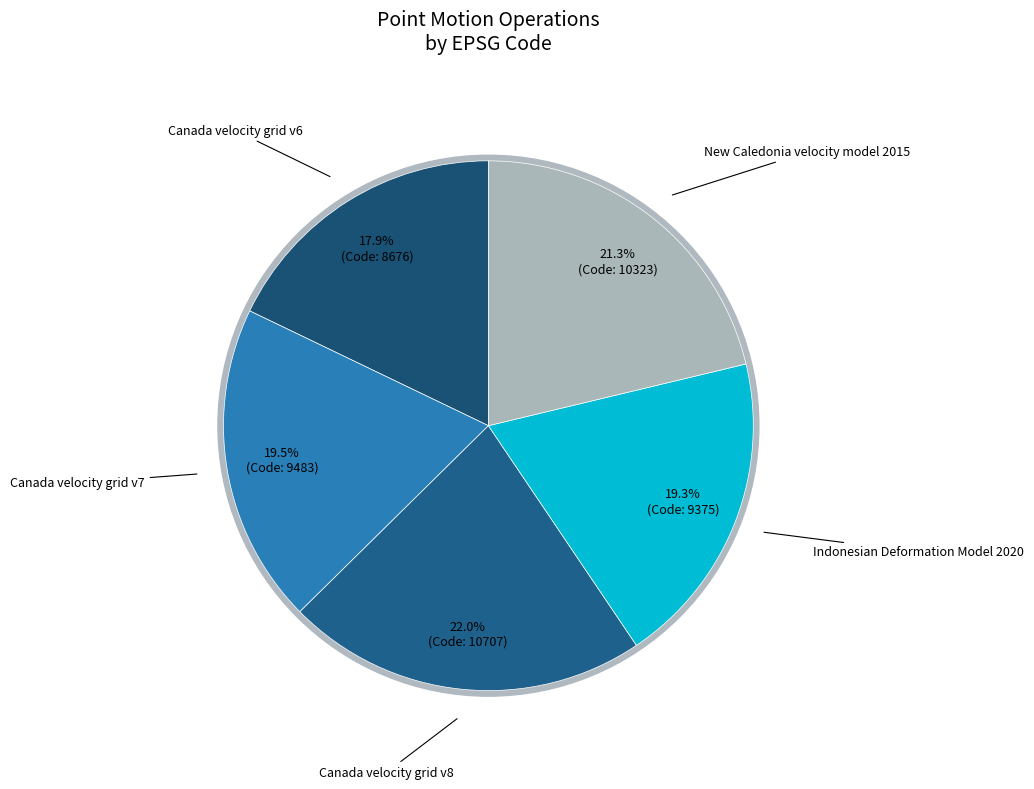

What is the change in value from Indonesian Deformation Model 2020 to New Caledonia velocity model 2015?

+948